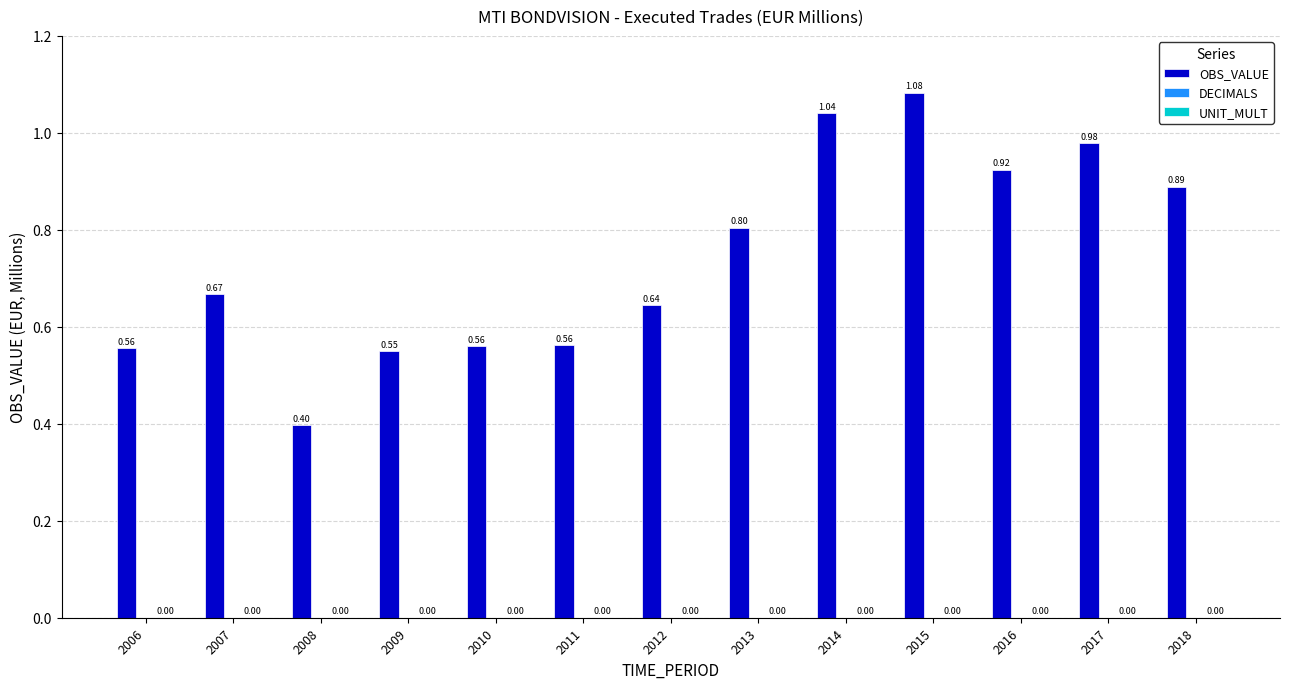

What is the difference between the highest and lowest values at 2016?

923718